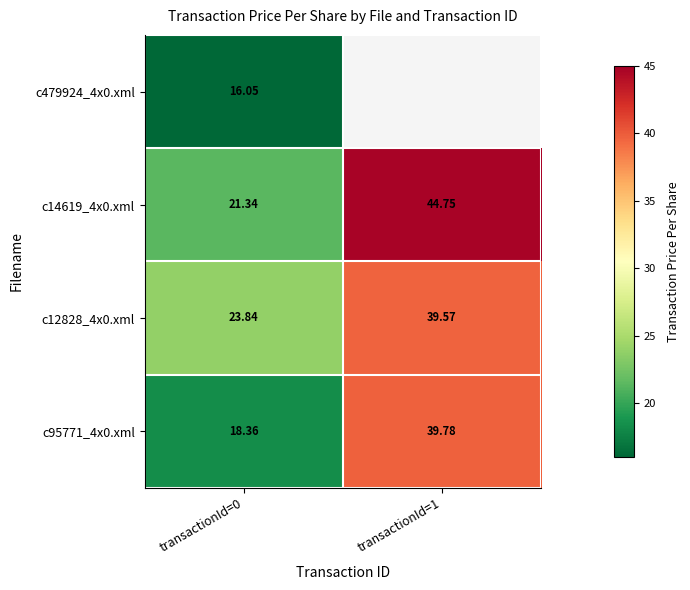

At which label is c479924_4x0.xml closest to 16?

transactionId=0